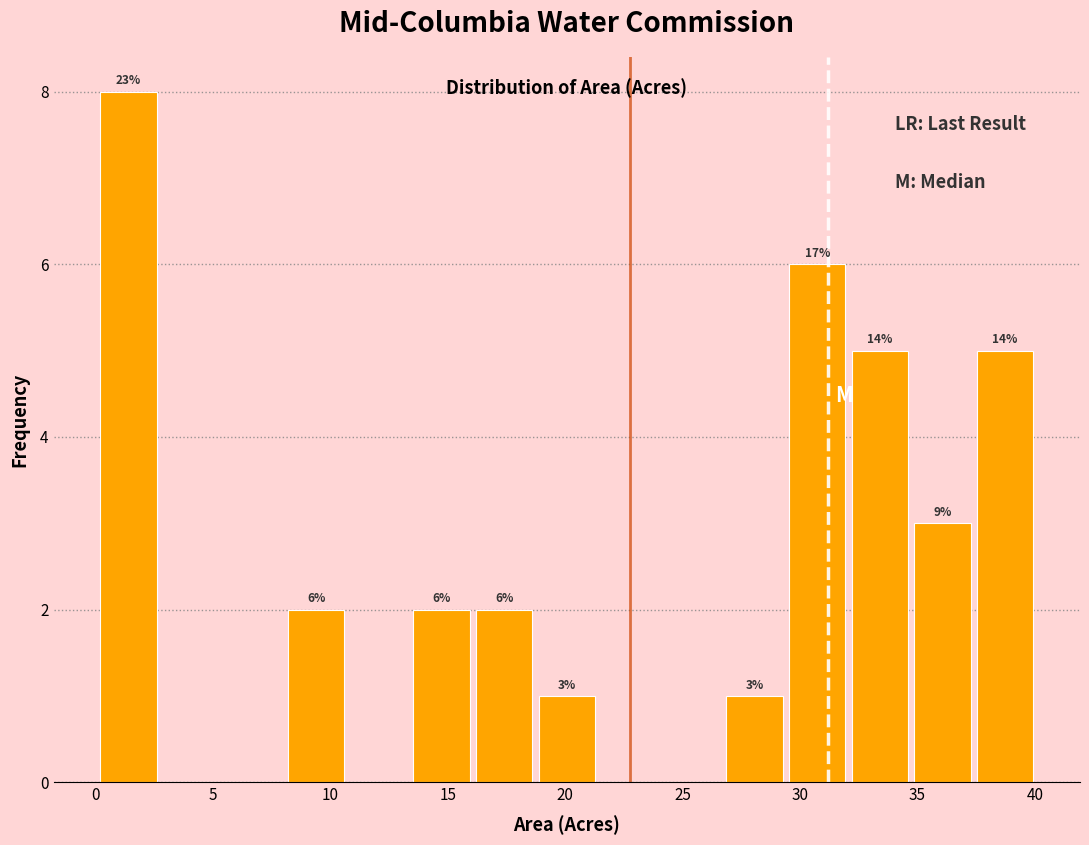

Which range on the x-axis has the tallest bar?

0.0 to 3.0